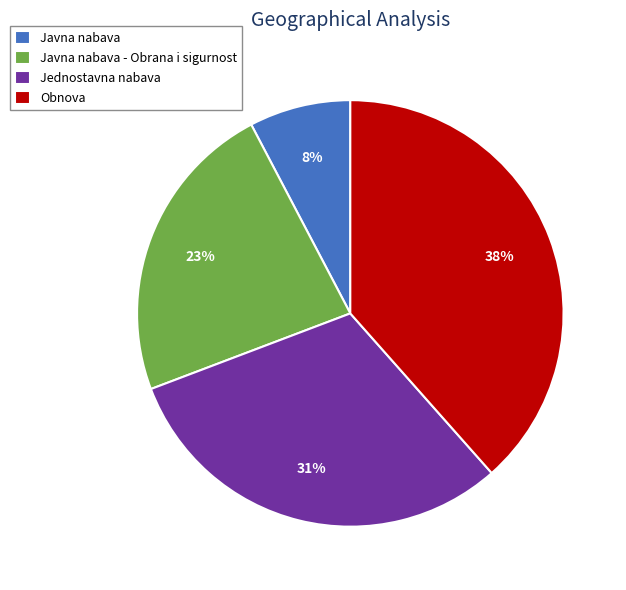

To the nearest percent, what is the average slice percentage?

25%